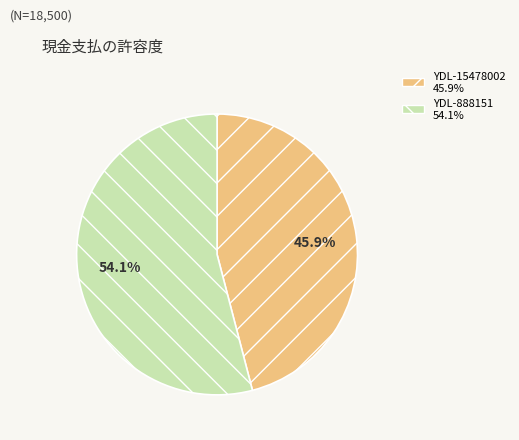

What percentage is the YDL-15478002 slice, to the nearest percent?

46%